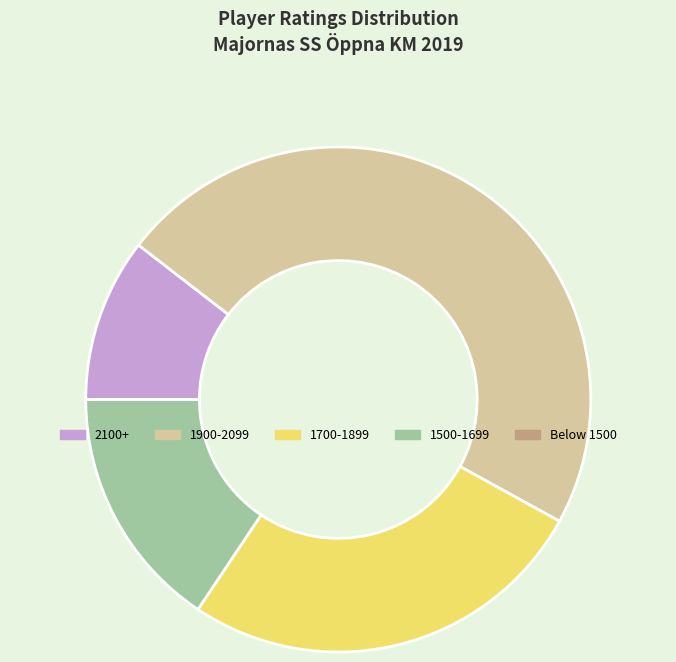

Do 1900-2099 and 1500-1699 together represent more than half of the pie?

Yes